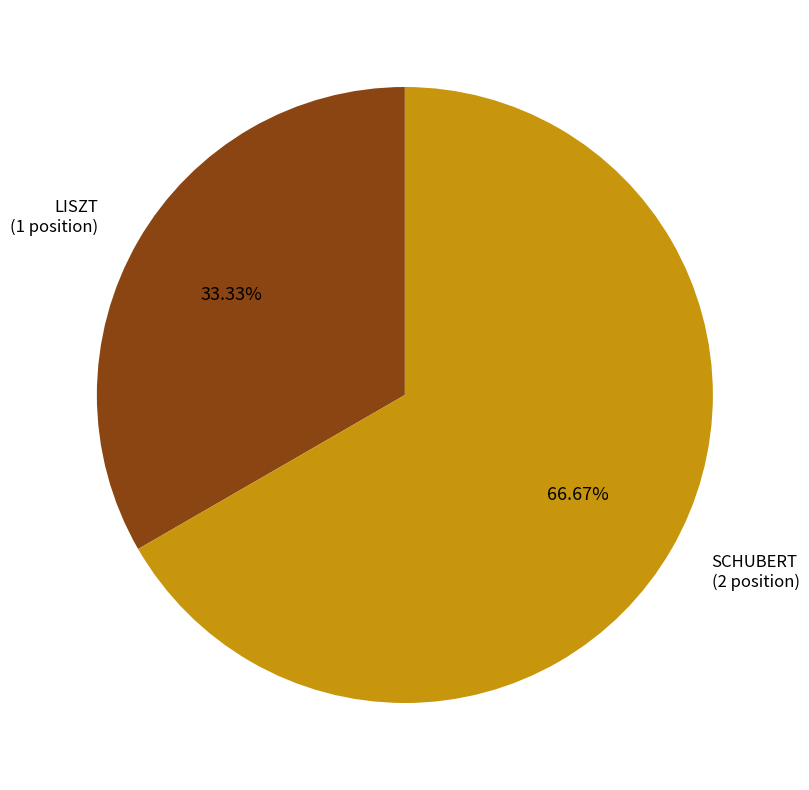

Which slice represents more than half of the pie?

SCHUBERT